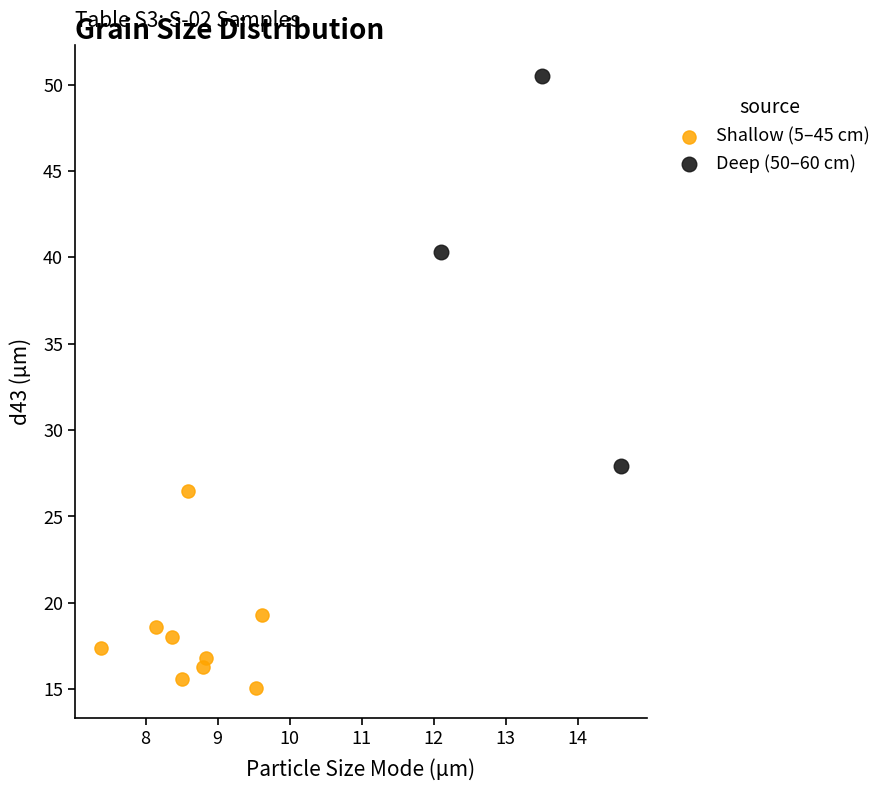

Which series contains the lowest Y value?

Shallow (5–45 cm)